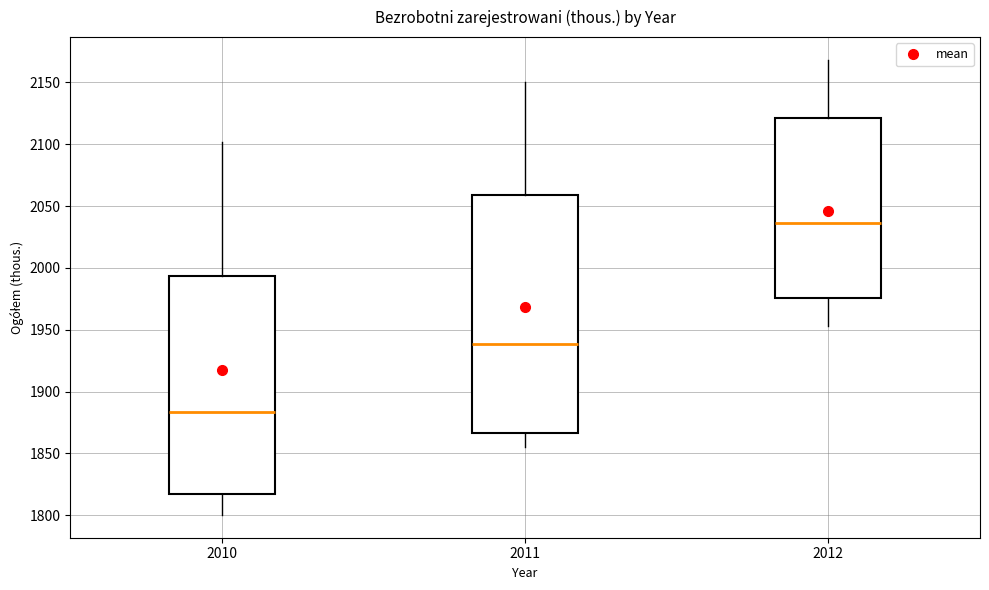

Which box is the tallest, from its lower edge to its upper edge?

2011